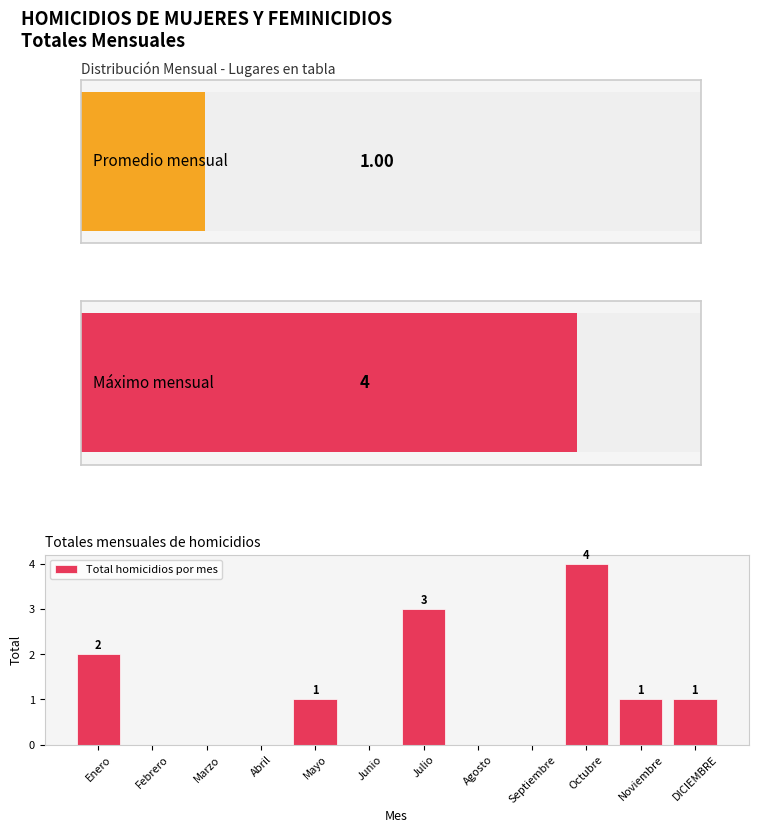

Rank the categories by value from lowest to highest.

Febrero, Marzo, Abril, Junio, Agosto, Septiembre, Mayo, Noviembre, DICIEMBRE, Enero, Julio, Octubre